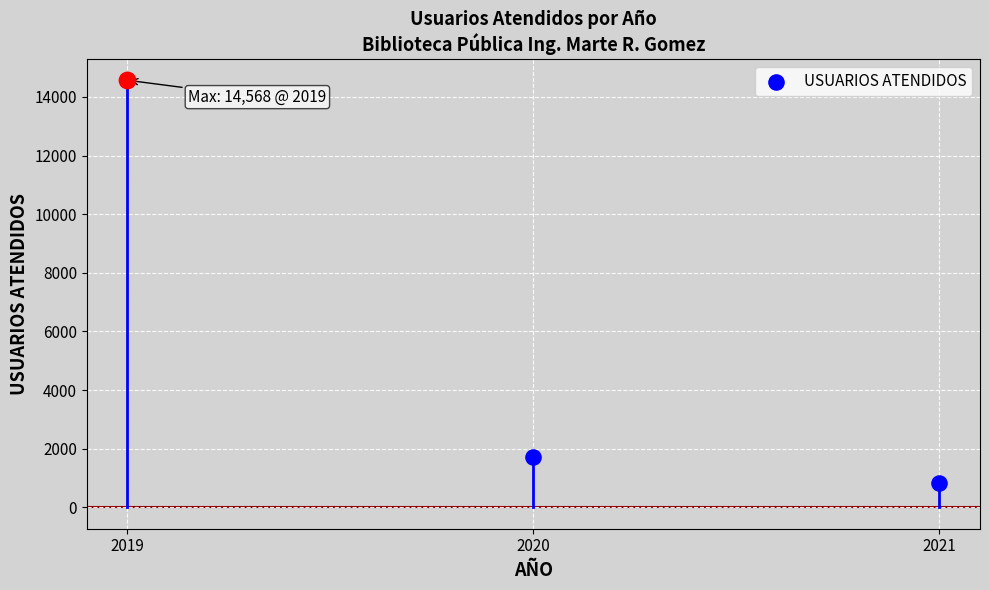

What is the ratio of the value at 2019 to the value at 2021?

17.3